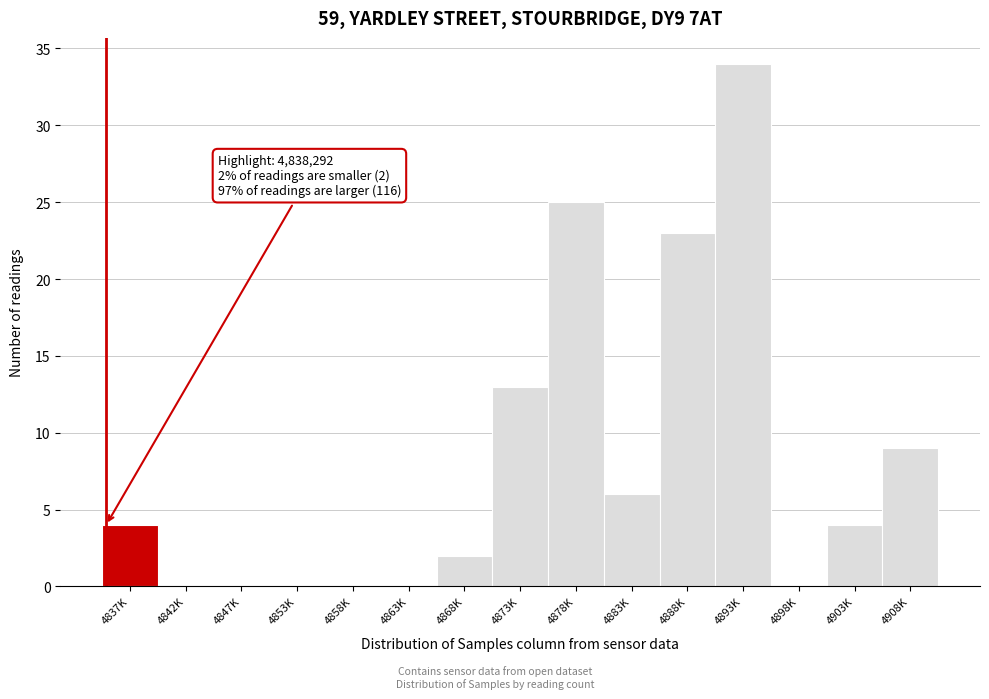

Reading left to right, transcribe all the data shown in this chart.

4837K=4	4842K=0	4847K=0	4853K=0	4858K=0	4863K=0	4868K=2	4873K=13	4878K=25	4883K=6	4888K=23	4893K=34	4898K=0	4903K=4	4908K=9